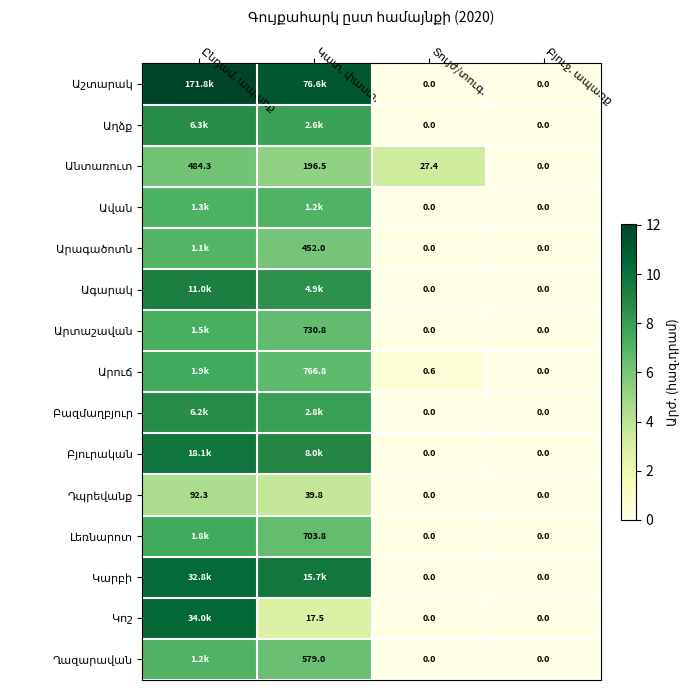

How many series are shown in this chart?

15